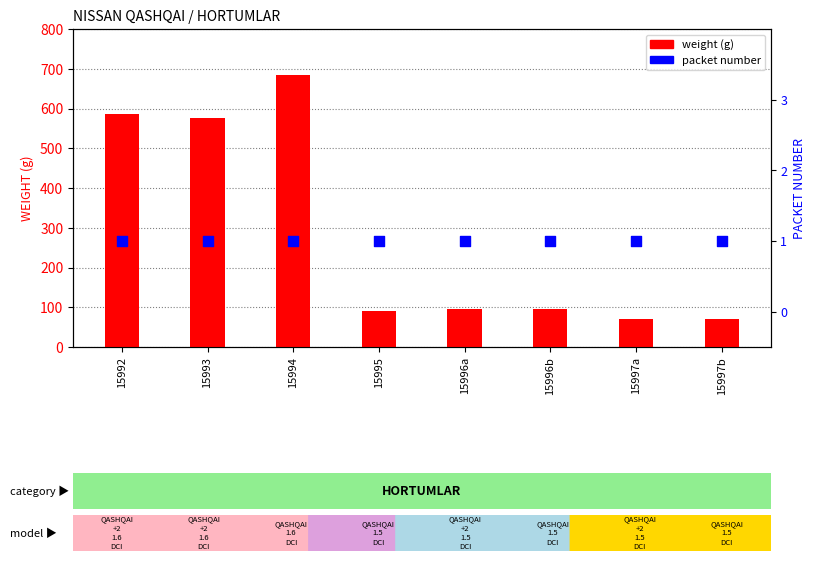

Which series reaches the maximum Y coordinate?

weight